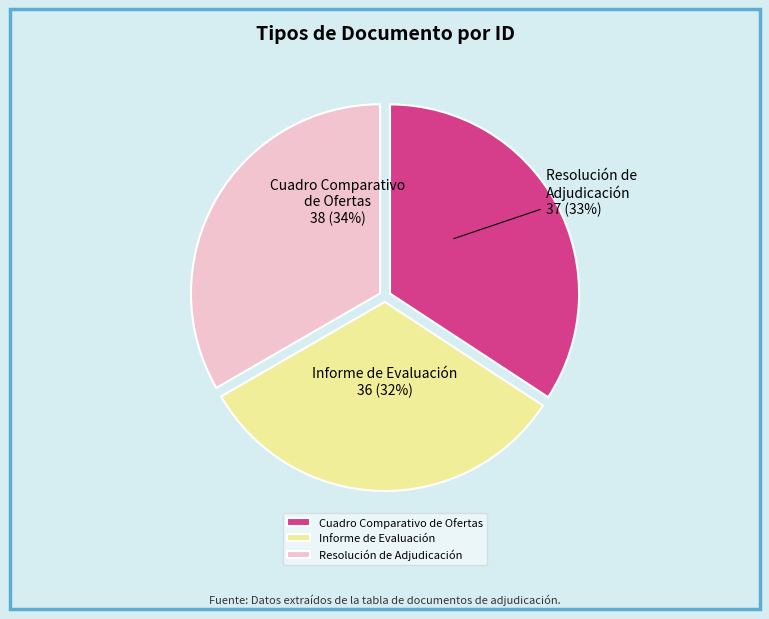

What is the smallest slice in the pie chart?

Informe de Evaluación